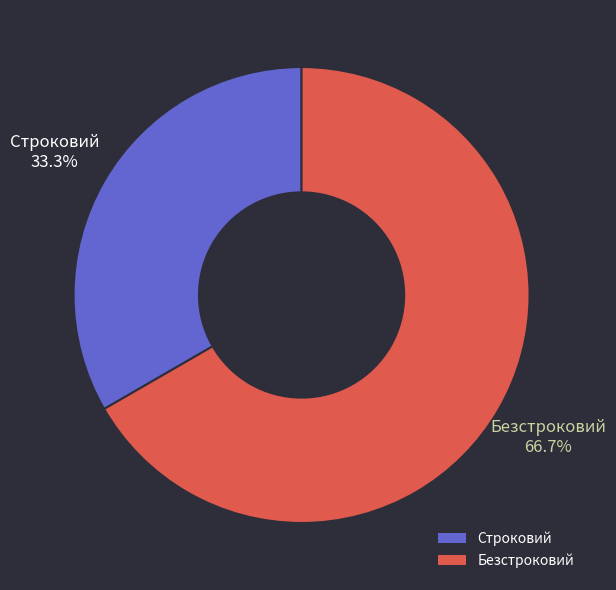

Rank the categories by value from lowest to highest.

Строковий, Безстроковий